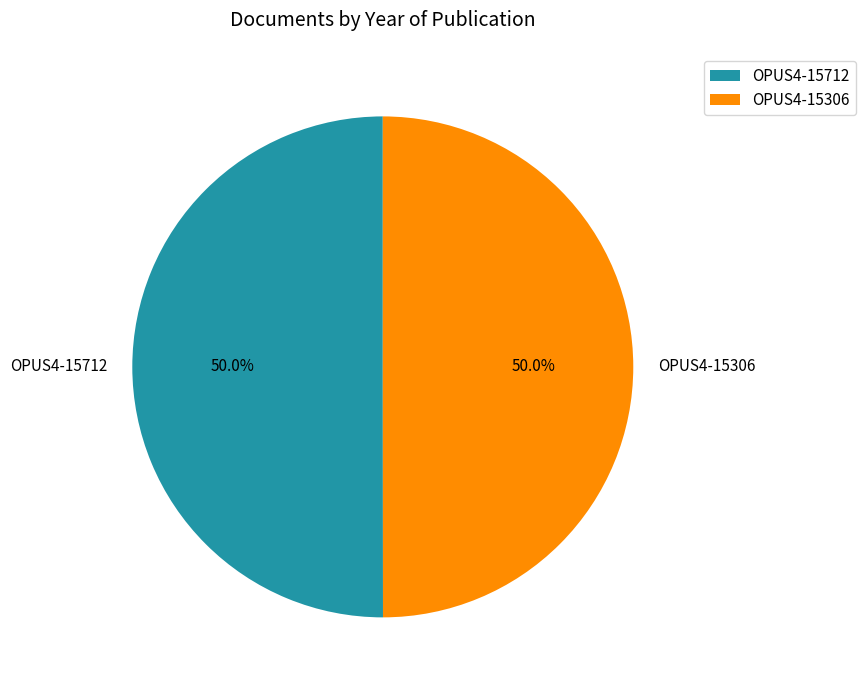

What is the total percentage of OPUS4-15712 and OPUS4-15306?

100.0%